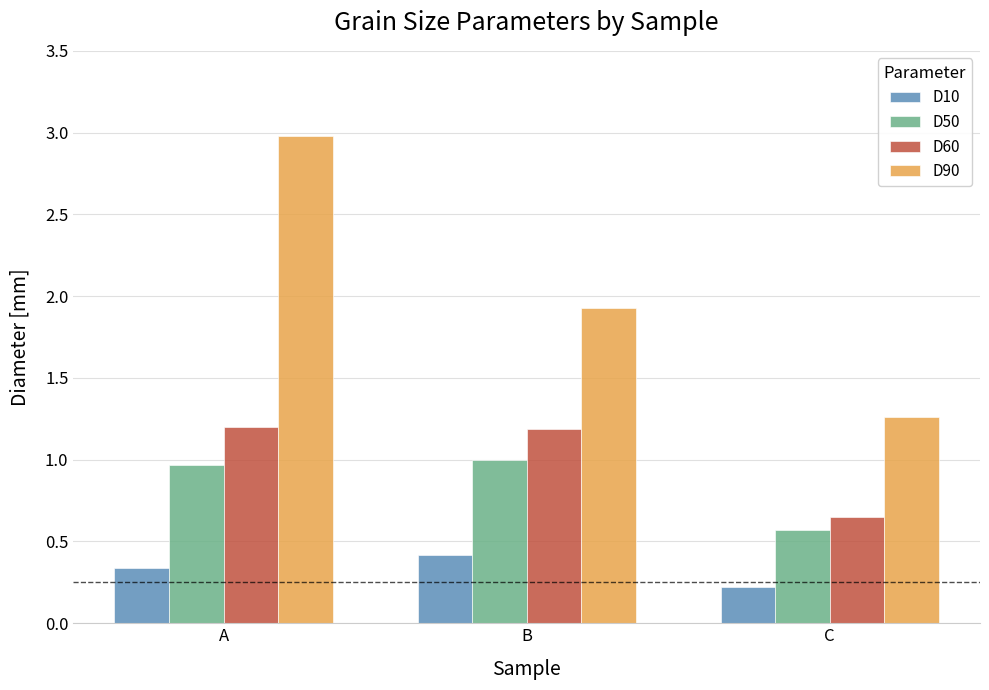

What is the sum of all D90 values?

6.2